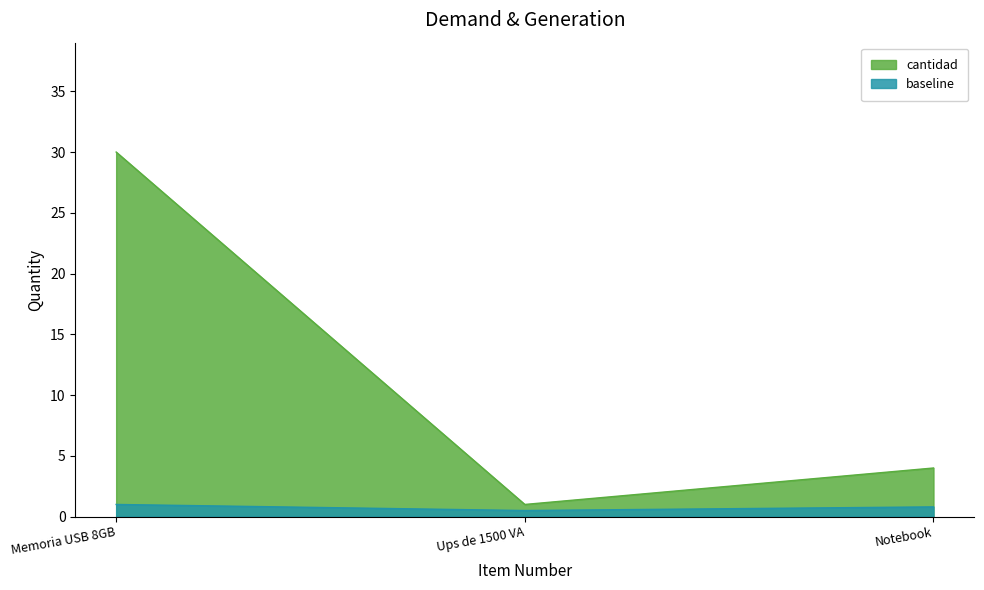

What is the difference between the maximum and minimum values in the cantidad series?

29.0